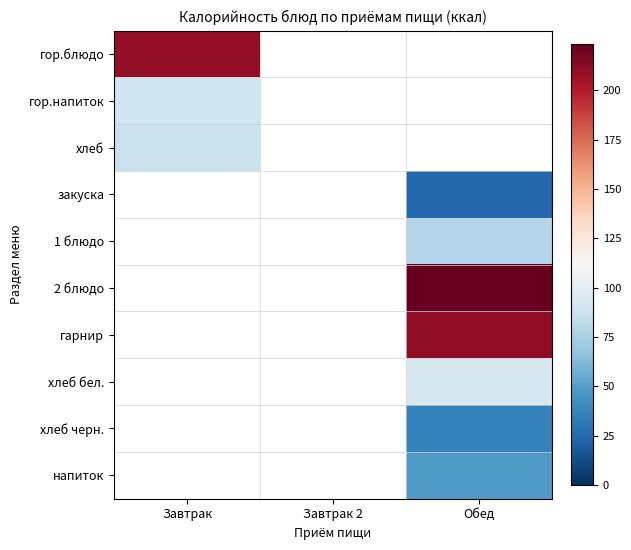

Between Завтрак and Завтрак 2, which is larger?

Завтрак